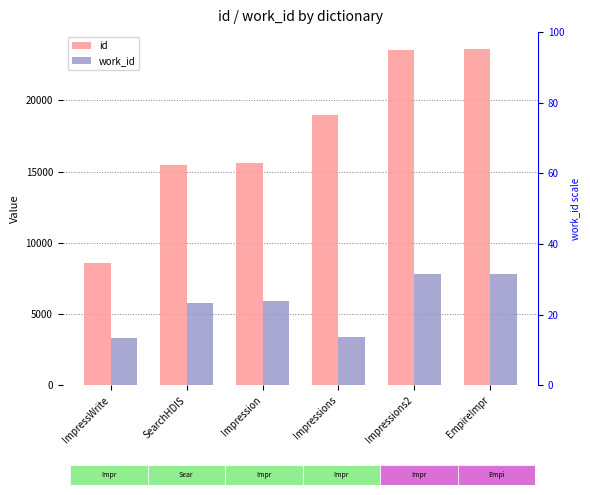

Reading left to right, what are all the values shown in this chart?

id: 8576	15441	15624	18971	23566	23607
work_id: 3310	5787	5882	3370	7835	7835